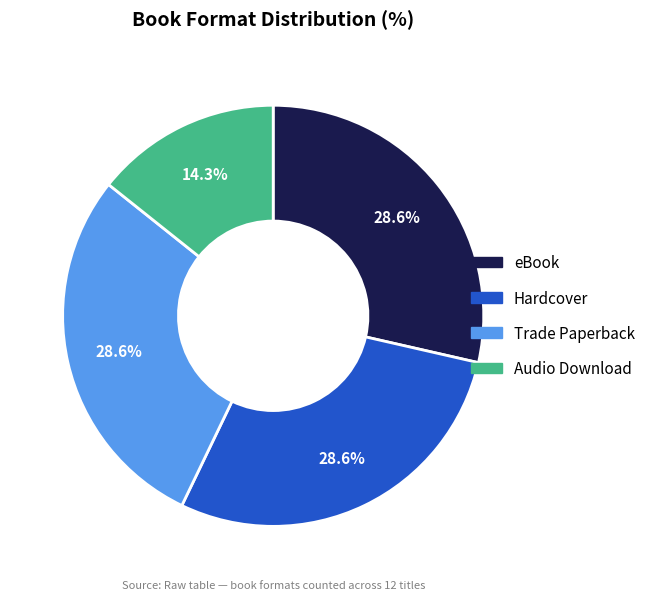

True or false: Trade Paperback accounts for 29% of the total.

True